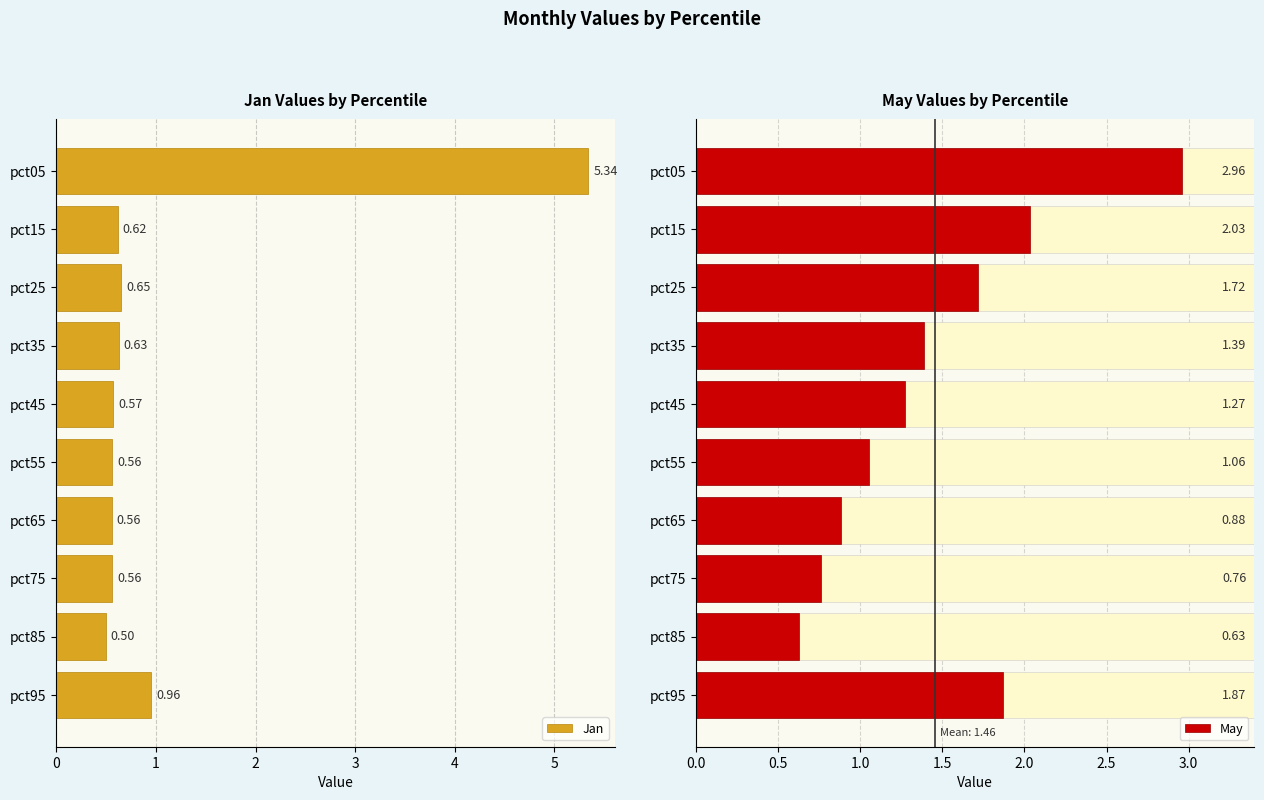

What is the sum of all Jan values?

10.9